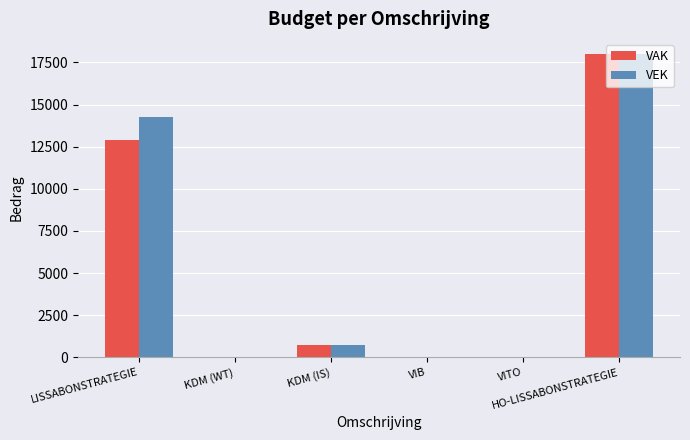

What is the sum of all VEK values?

33037